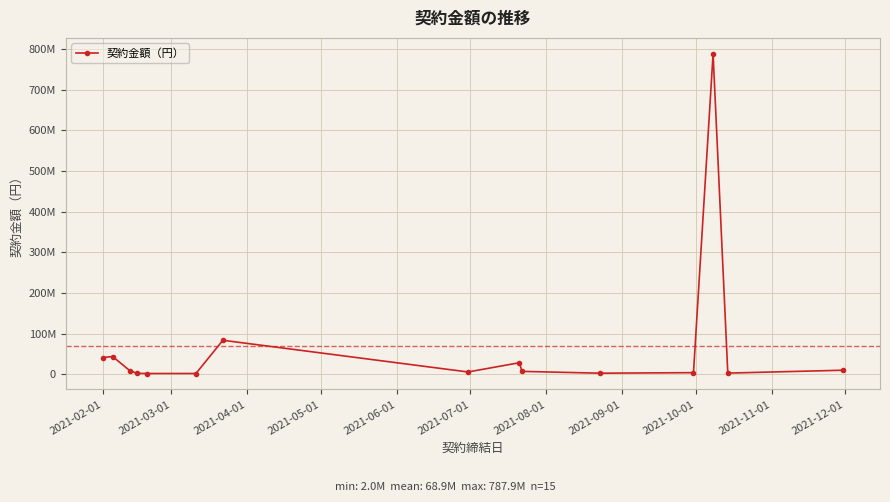

What is the difference between the maximum and minimum values?

785885259.0